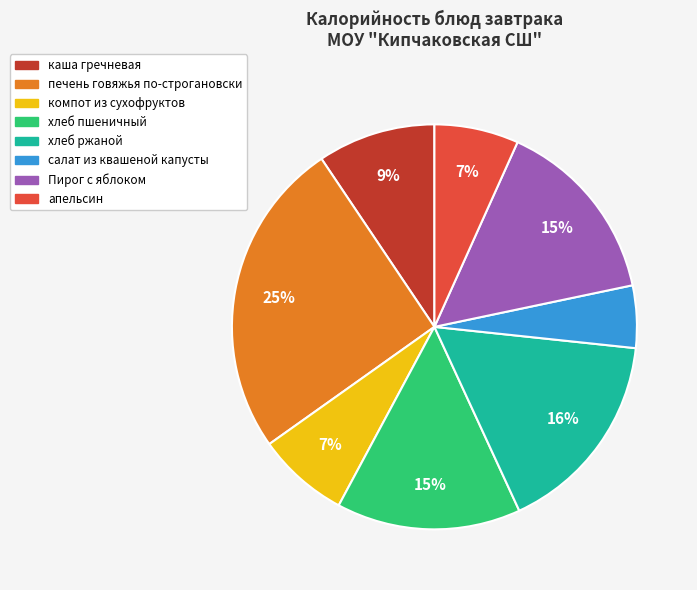

Combined, do печень говяжья по-строгановски and салат из квашеной капусты account for over 50%?

No